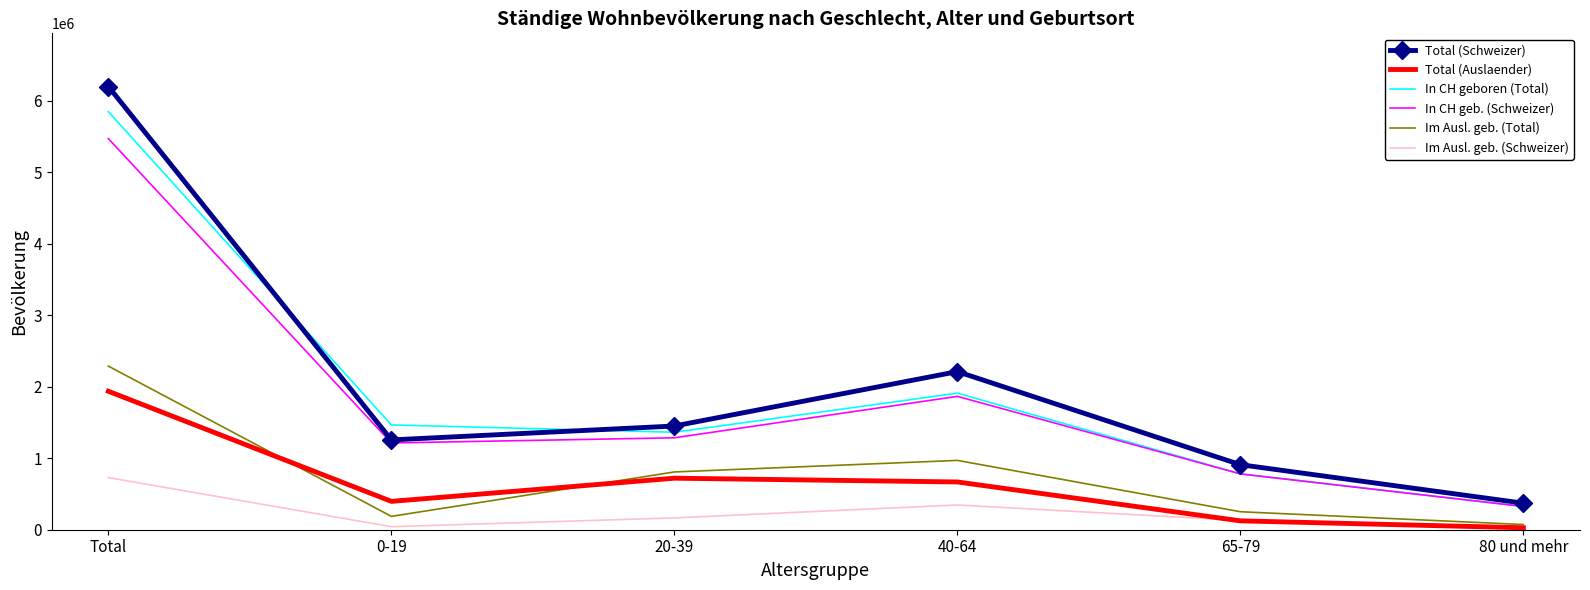

What position from the left is 80 und mehr?

6